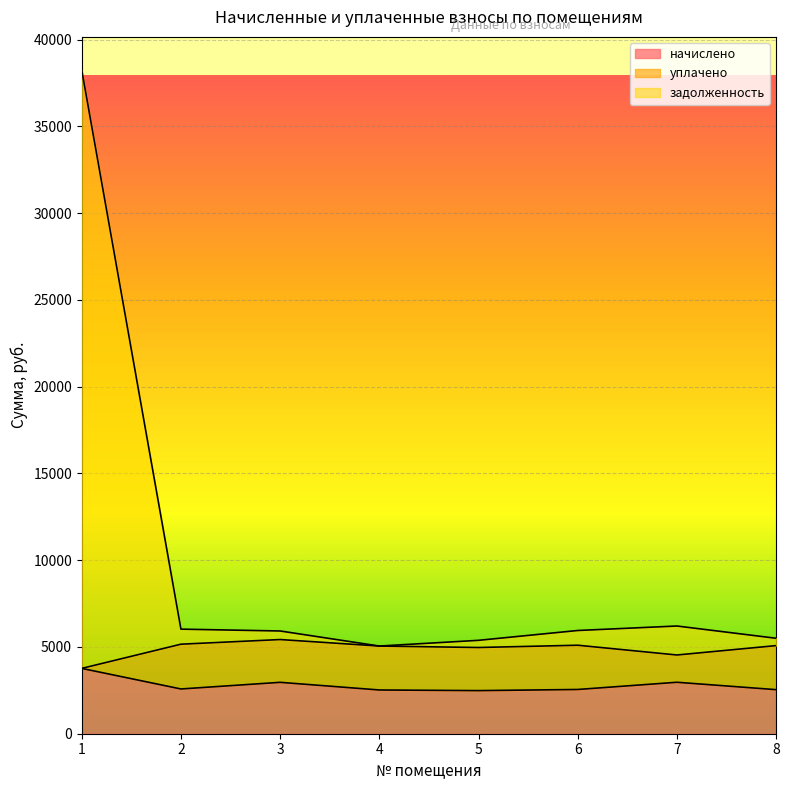

What is the sum of all начислено values?

22360.0